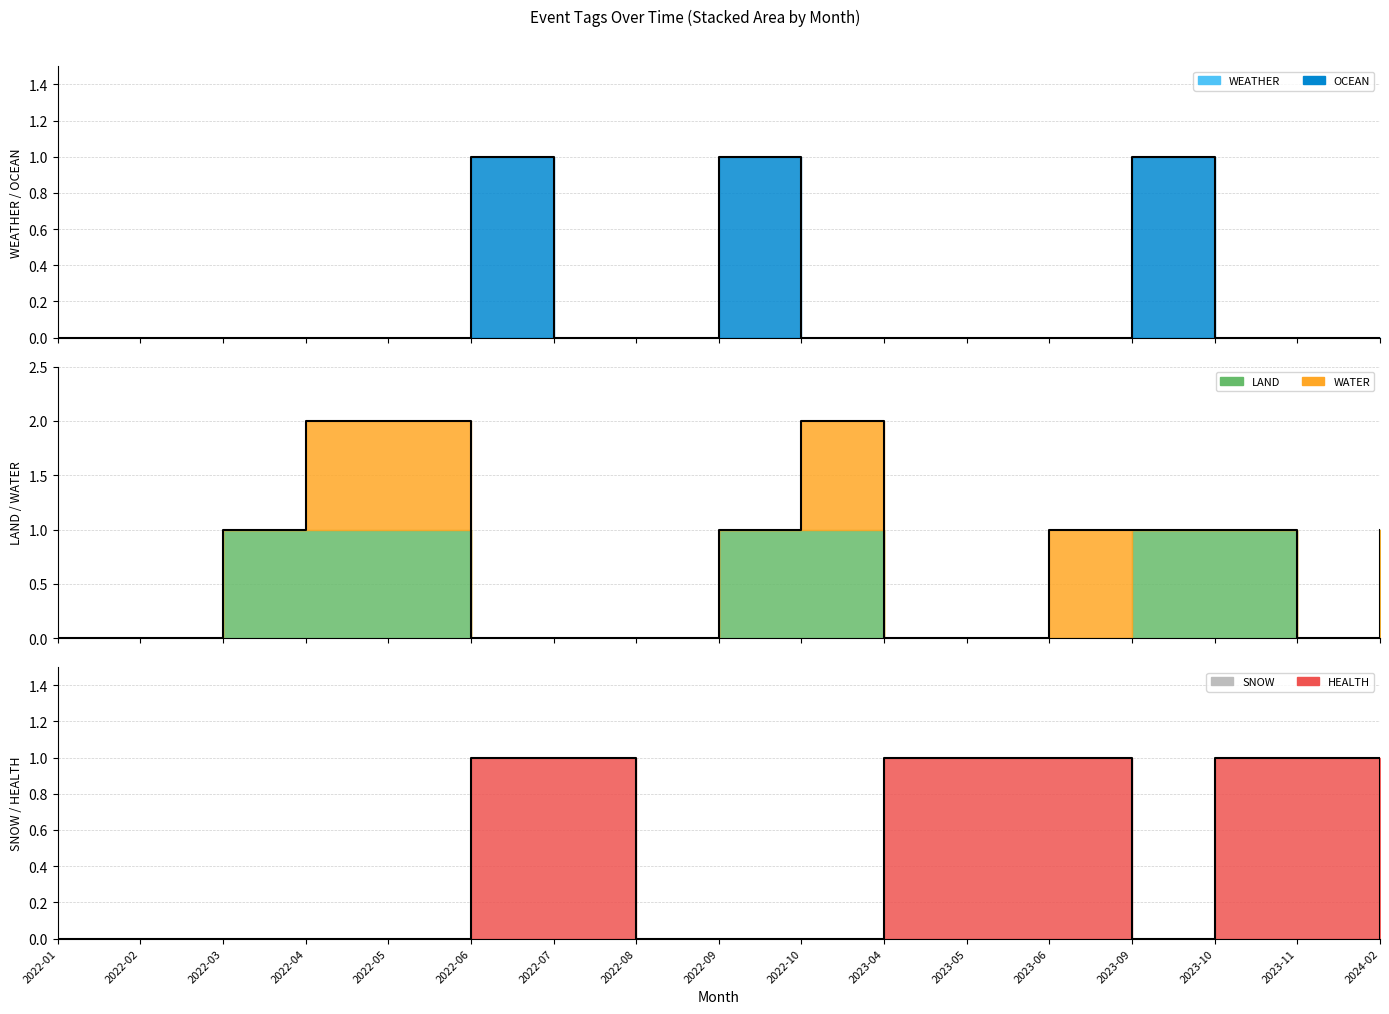

Between 2022-09 and 2022-10, which series saw the biggest shift?

OCEAN